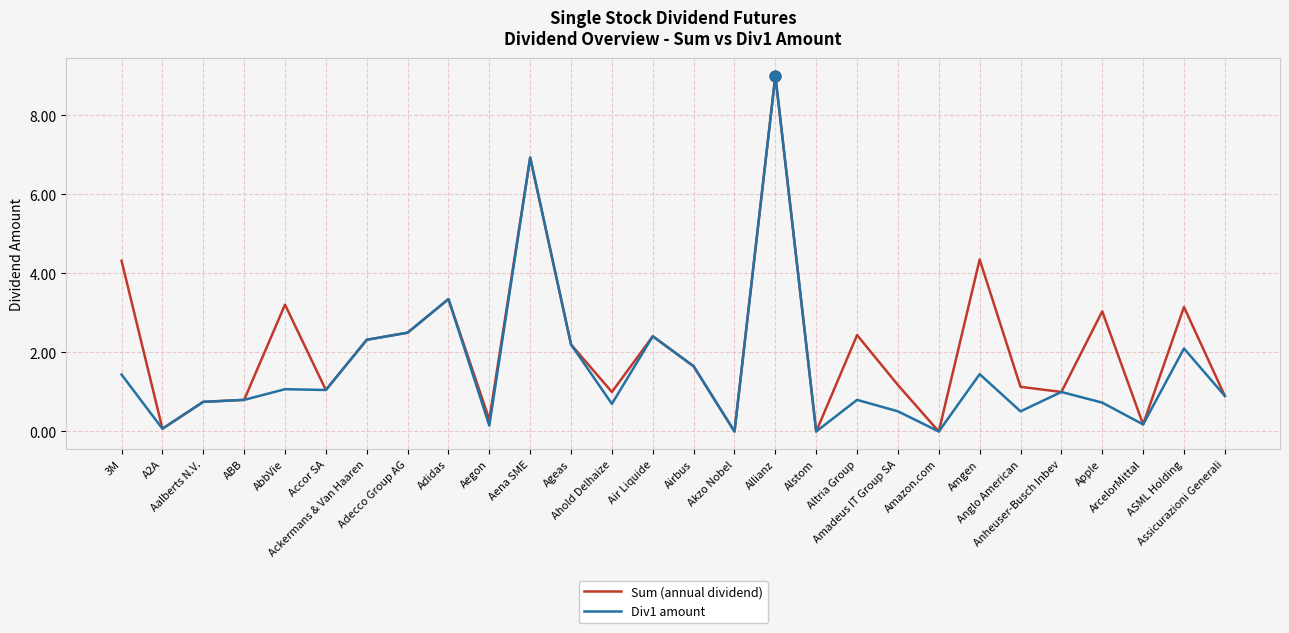

Which series has the largest total across all categories?

Sum (annual dividend)